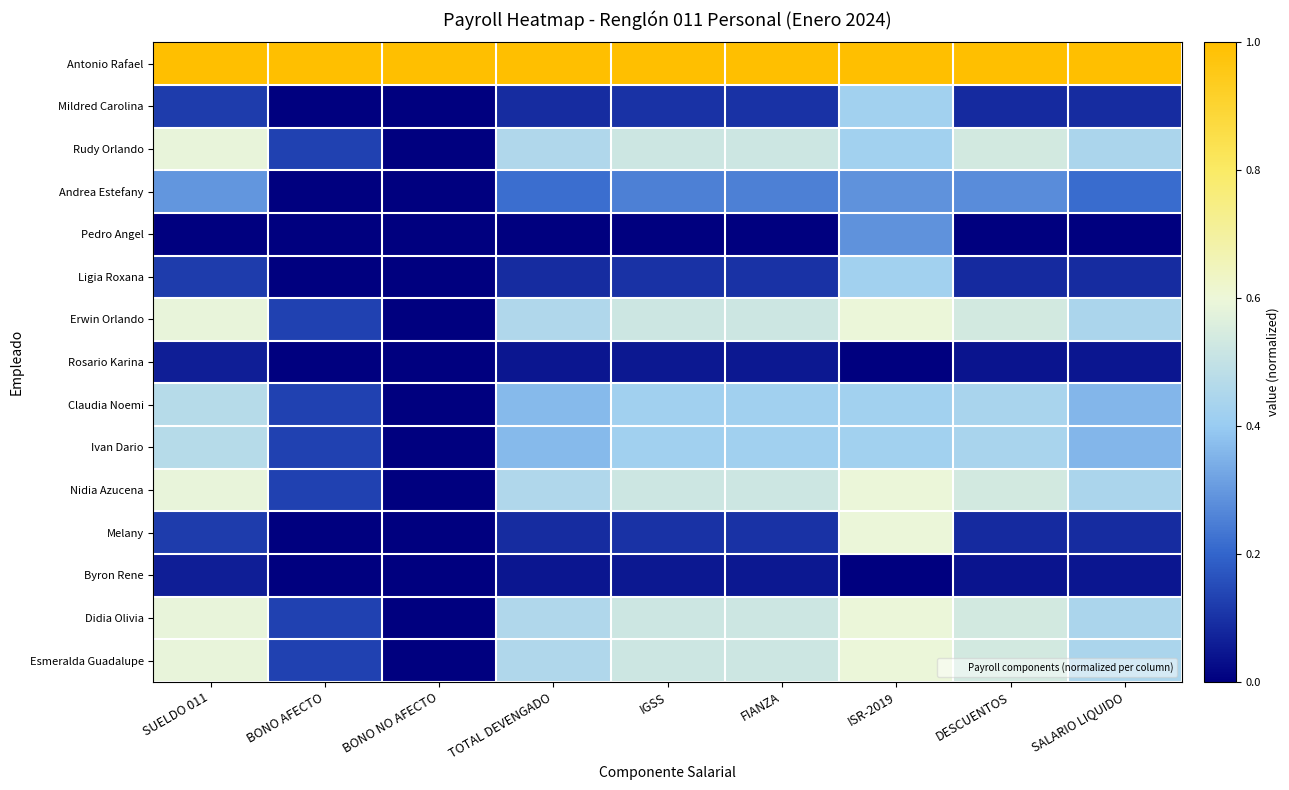

What is the difference between the highest and lowest values at DESCUENTOS?

1.0